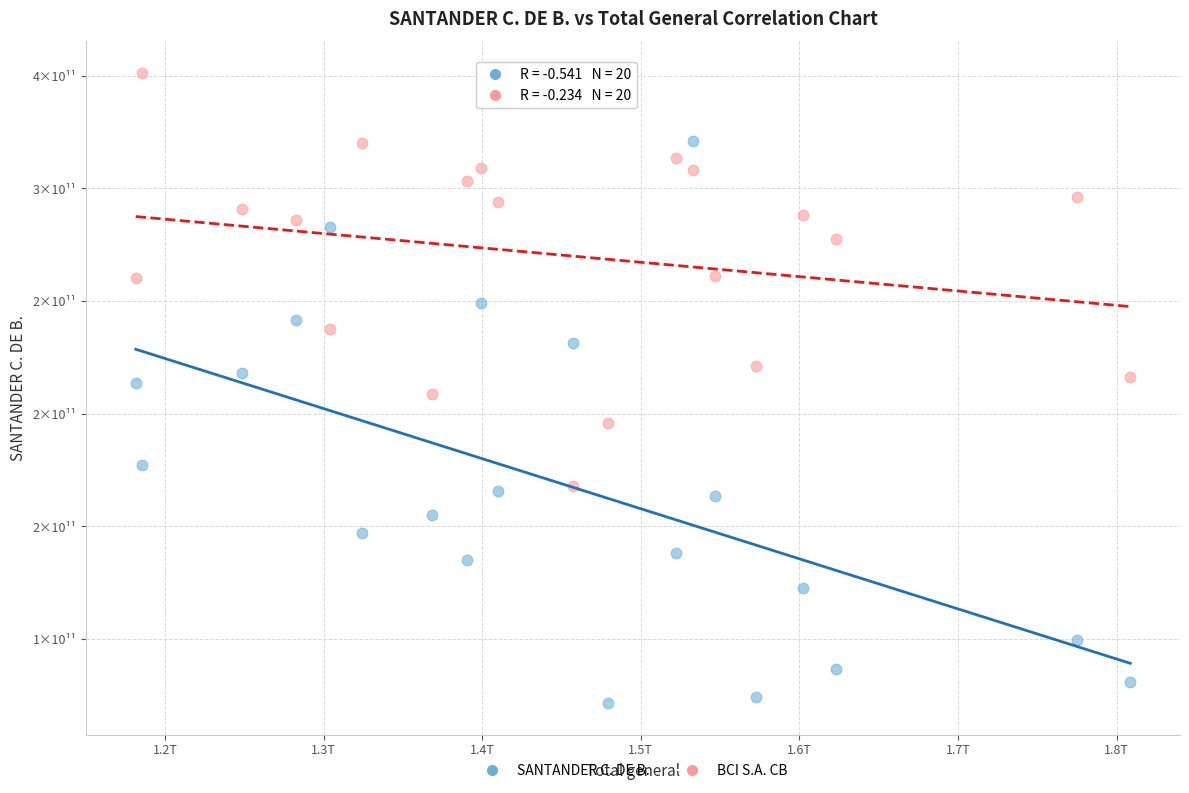

Which series contains the lowest Y value?

SANTANDER C. DE B.